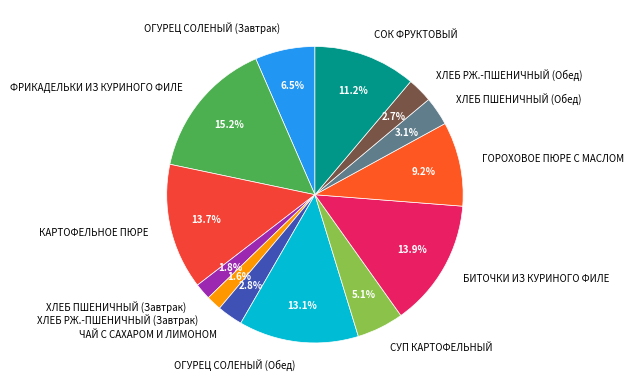

Is there a majority slice in this chart?

No